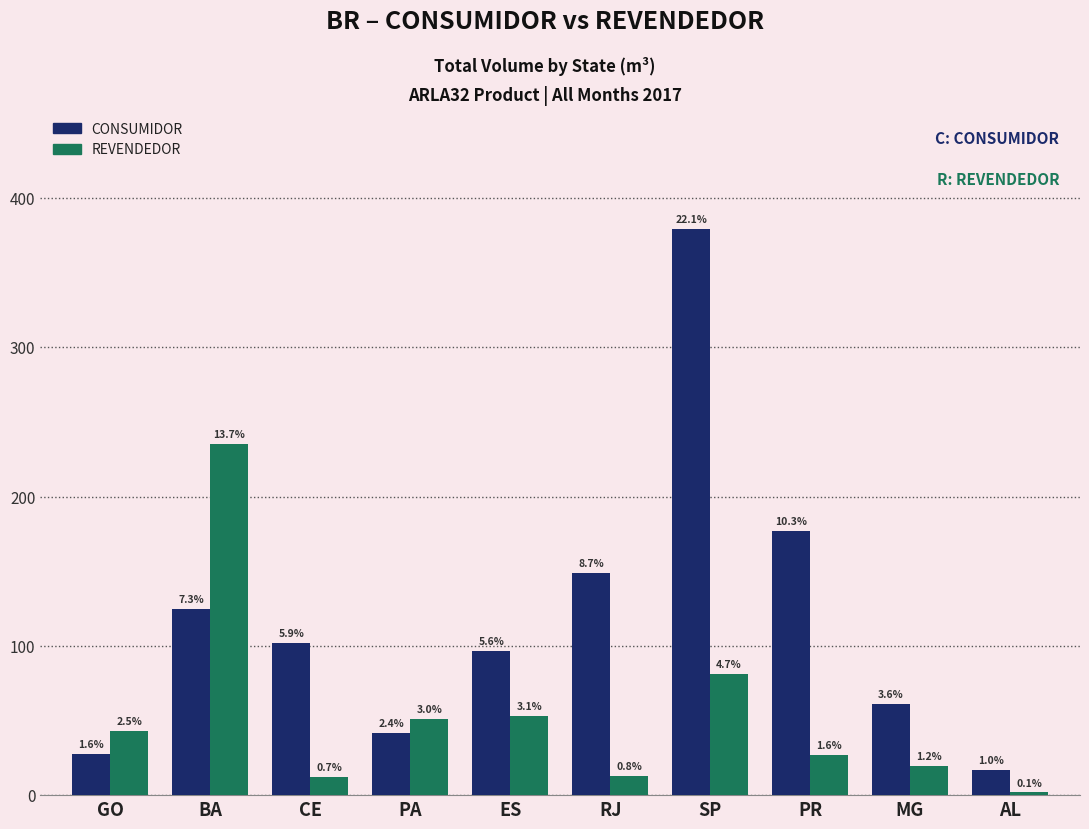

Reading left to right, list all the values displayed in this chart.

CONSUMIDOR: GO=27.5	BA=124.9	CE=101.8	PA=41.9	ES=96.5	RJ=149.1	SP=379.2	PR=177.2	MG=61.3	AL=16.6
REVENDEDOR: GO=42.6	BA=235.1	CE=12.5	PA=51.3	ES=53.3	RJ=13.1	SP=81.1	PR=26.7	MG=19.8	AL=1.8